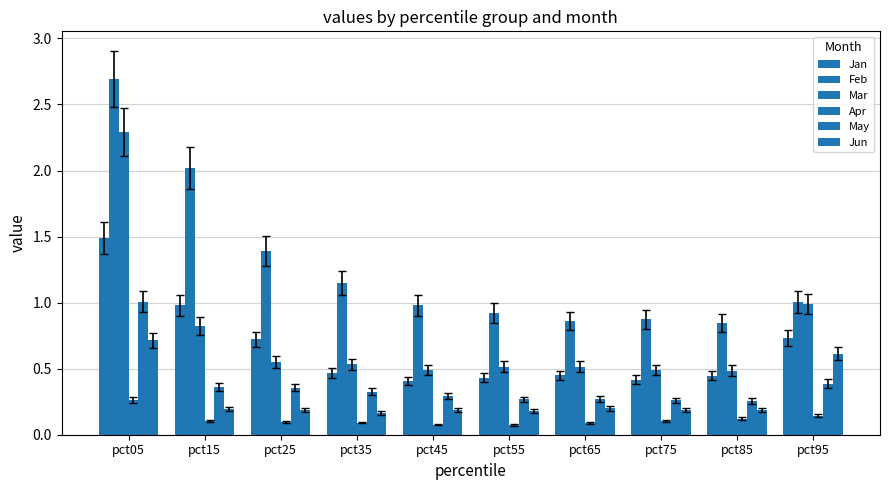

Are the bars horizontal?

No